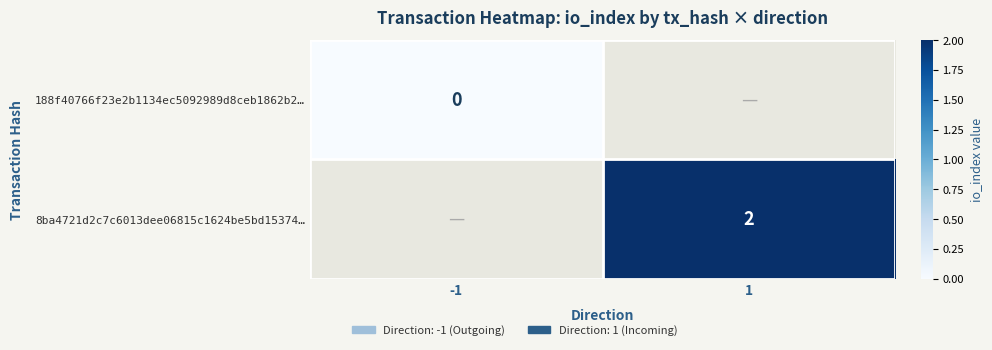

The 8ba4721d2c7c6013dee06815c1624be5bd15374… series shows 1 at 1. True or false?

False